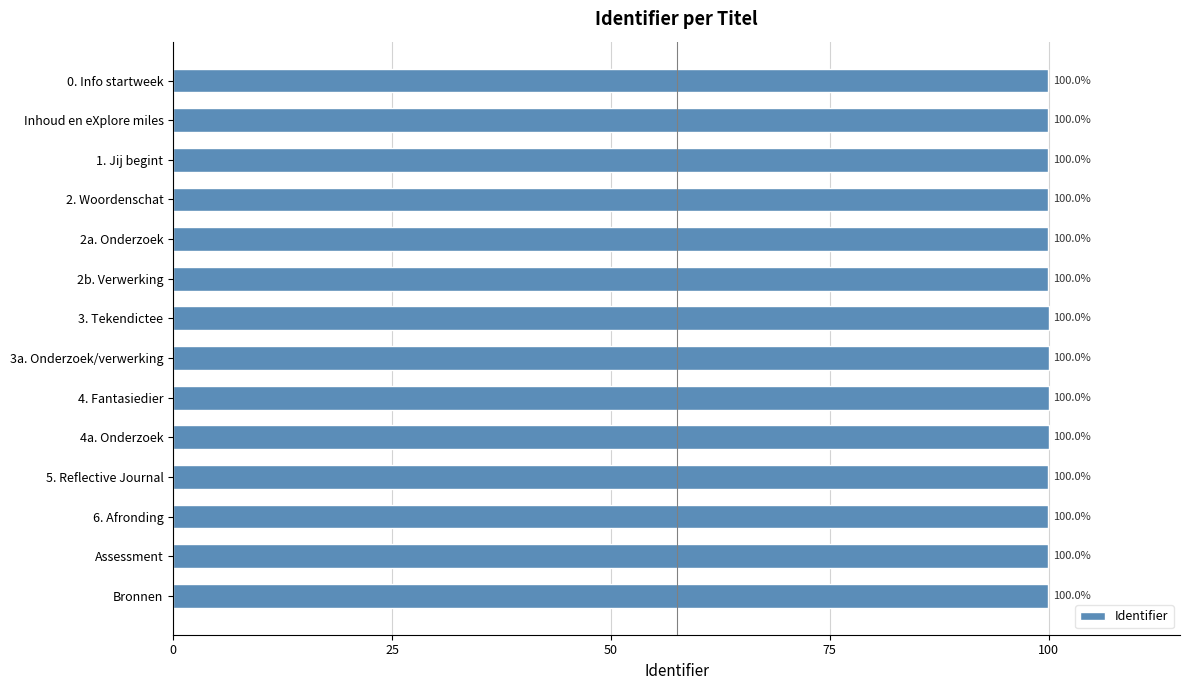

What is the smallest value displayed?

100.0